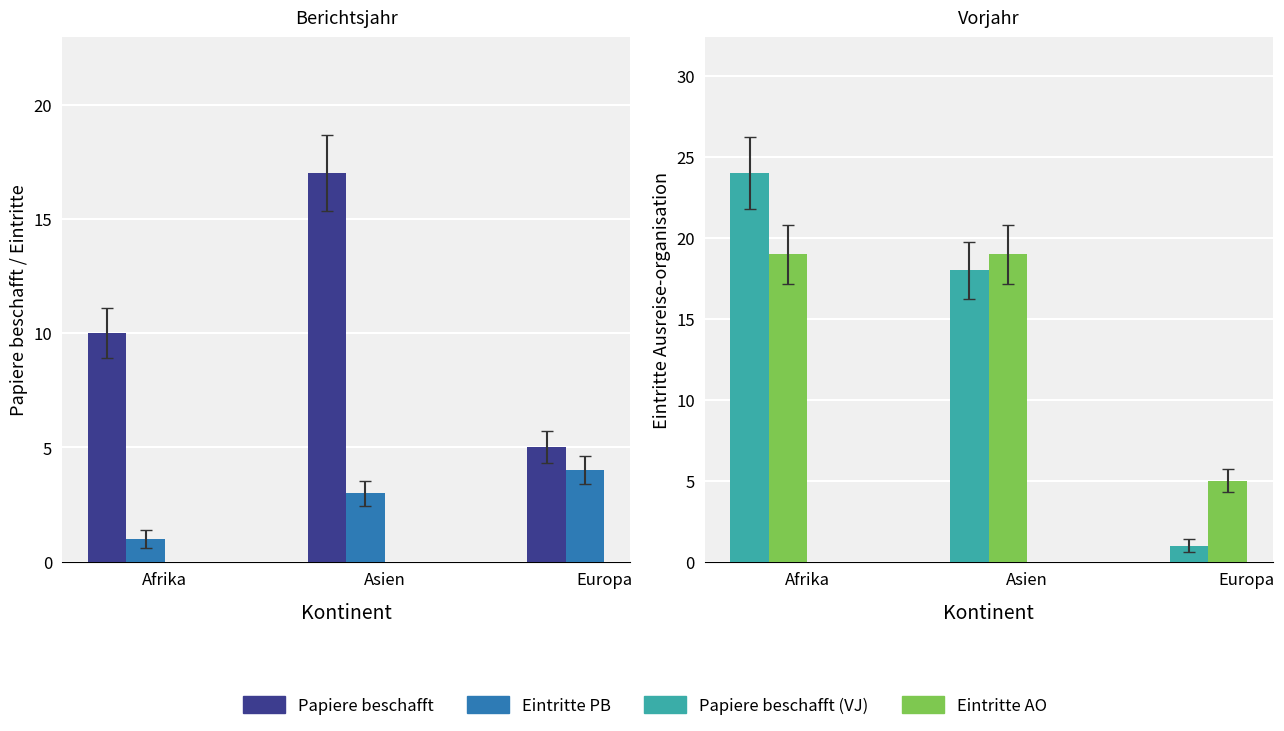

What value does the Eintritte Papier (2) series have at Europa?

4